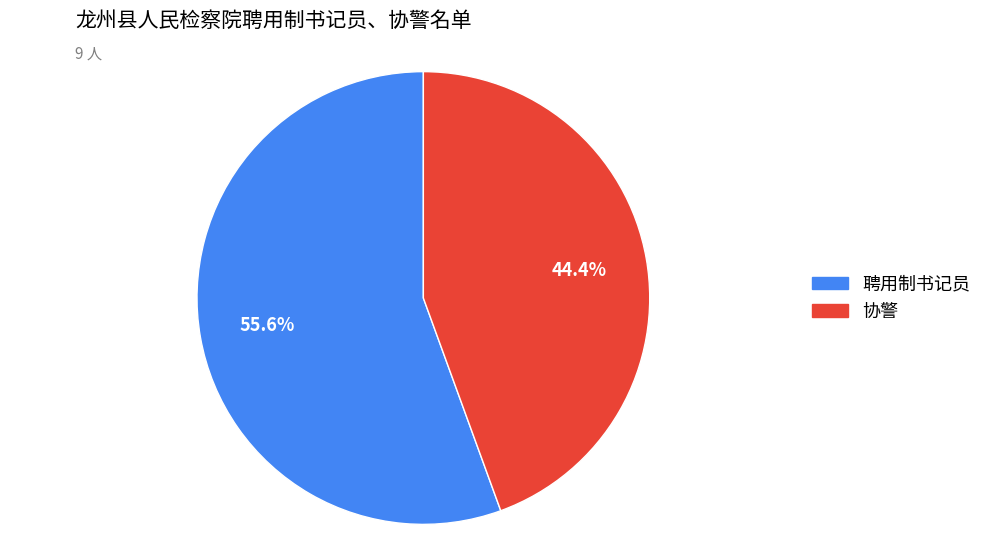

Count the number of slices in the pie.

2